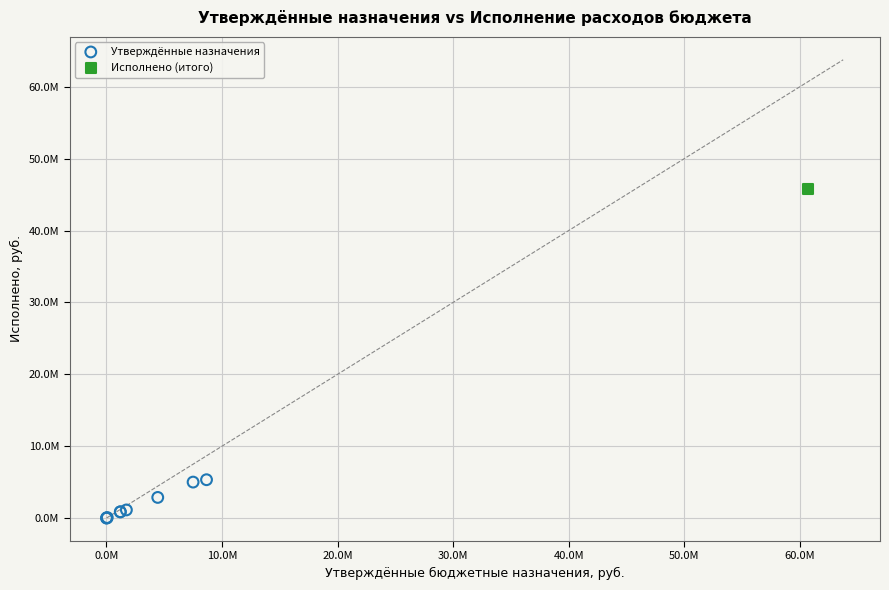

What are all the series names shown in the legend?

Утверждённые назначения, Исполнено (итого)